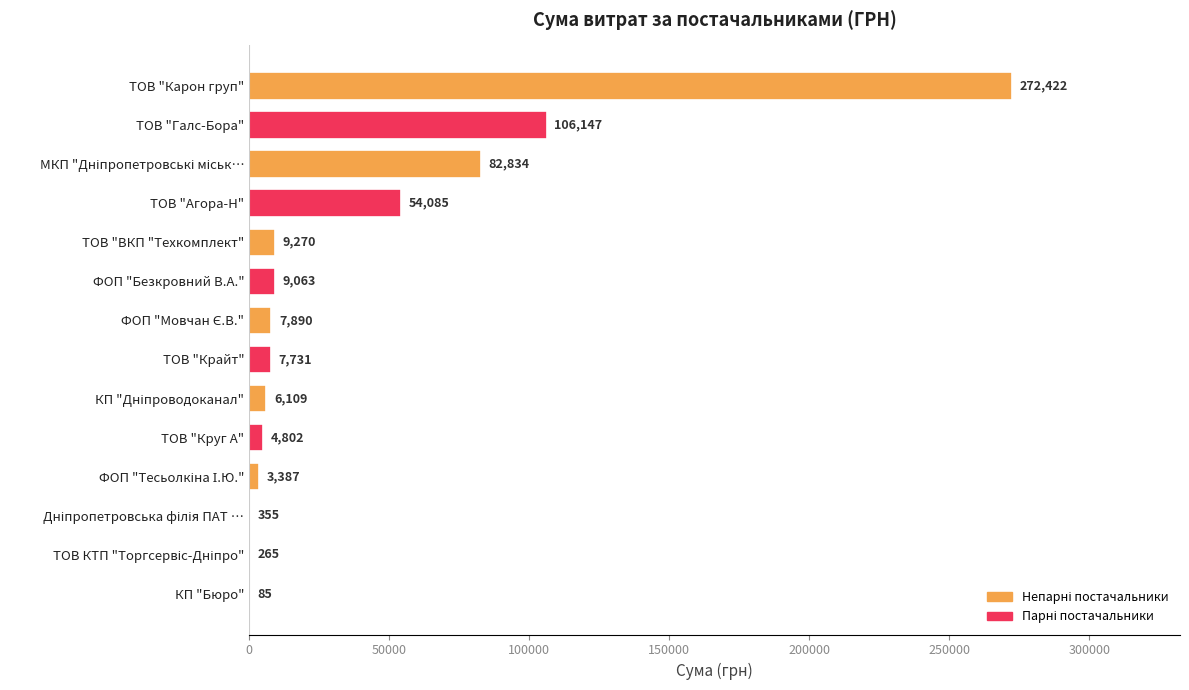

Is it true that the value at ТОВ "Агора-Н" is 17062.3?

False